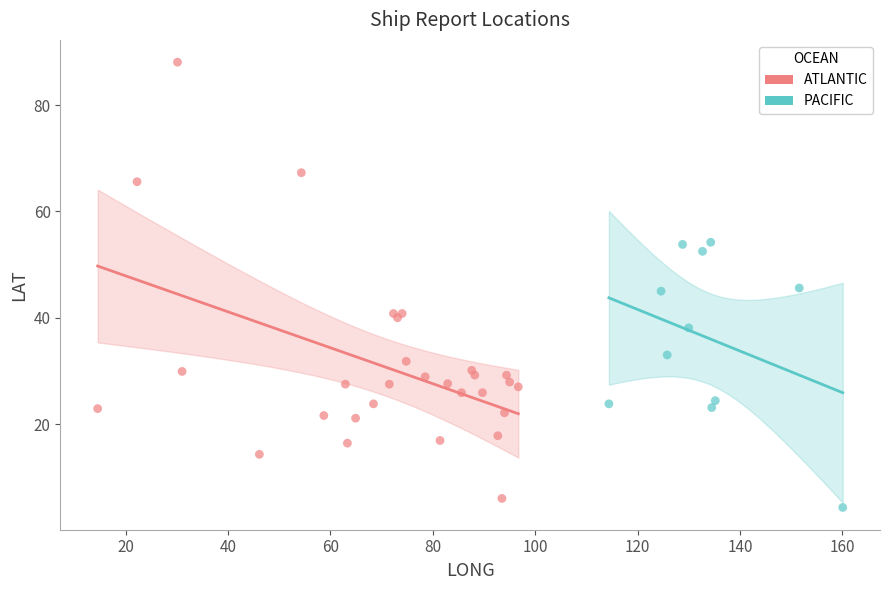

Which series reaches the maximum Y coordinate?

ATLANTIC